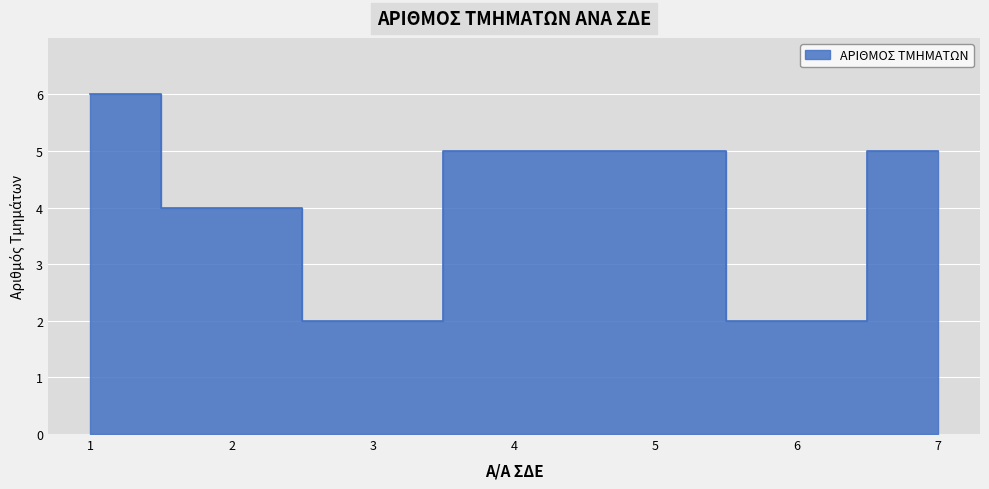

What is the difference between the maximum and minimum values?

4